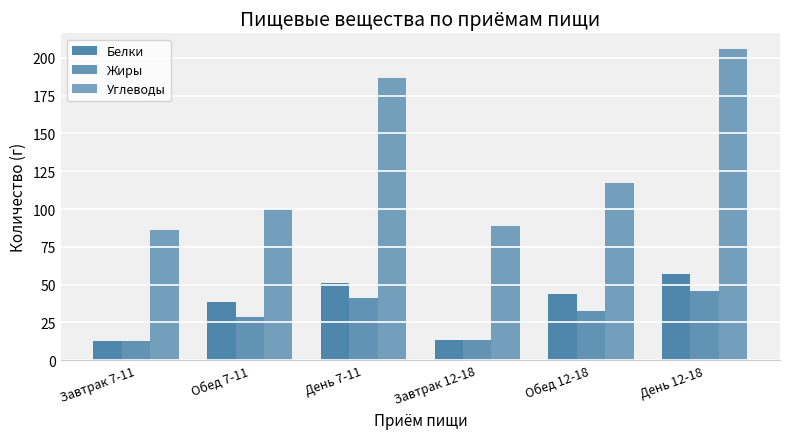

What is the highest value of the Жиры series?

46.0